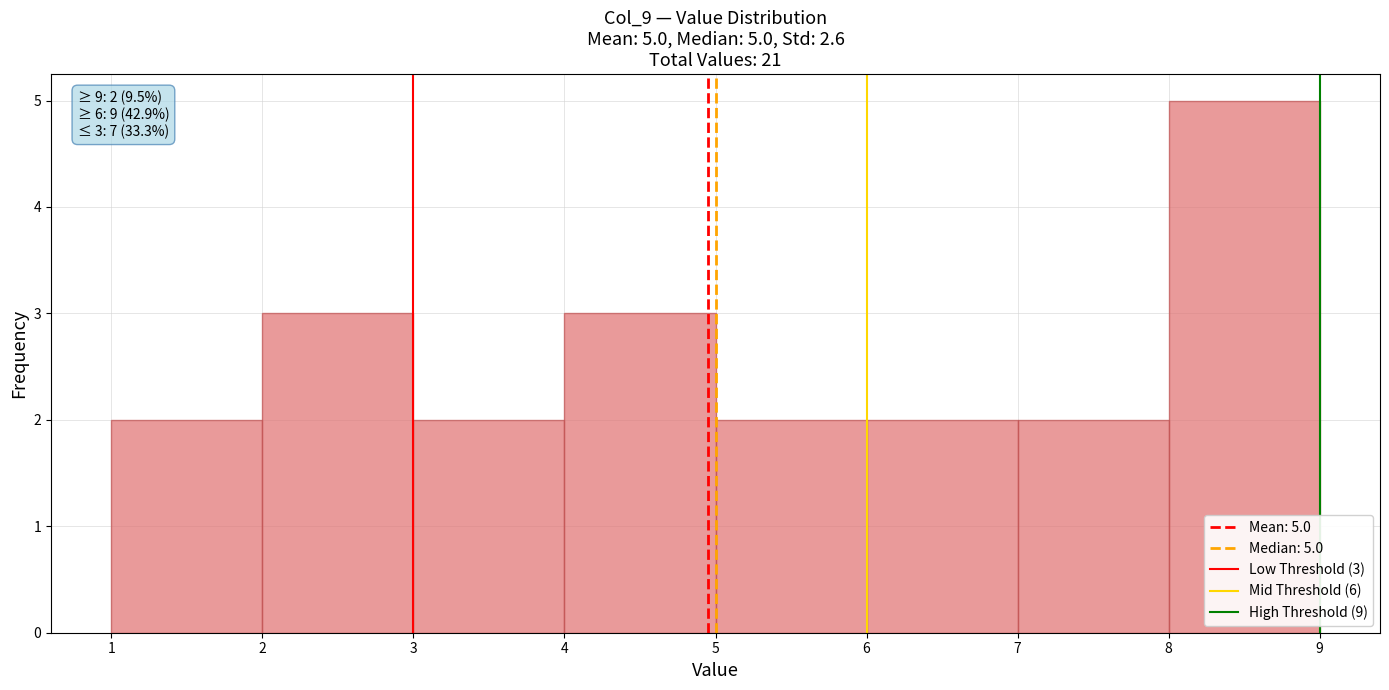

Over which range of the x-axis is the bar tallest?

8 to 9